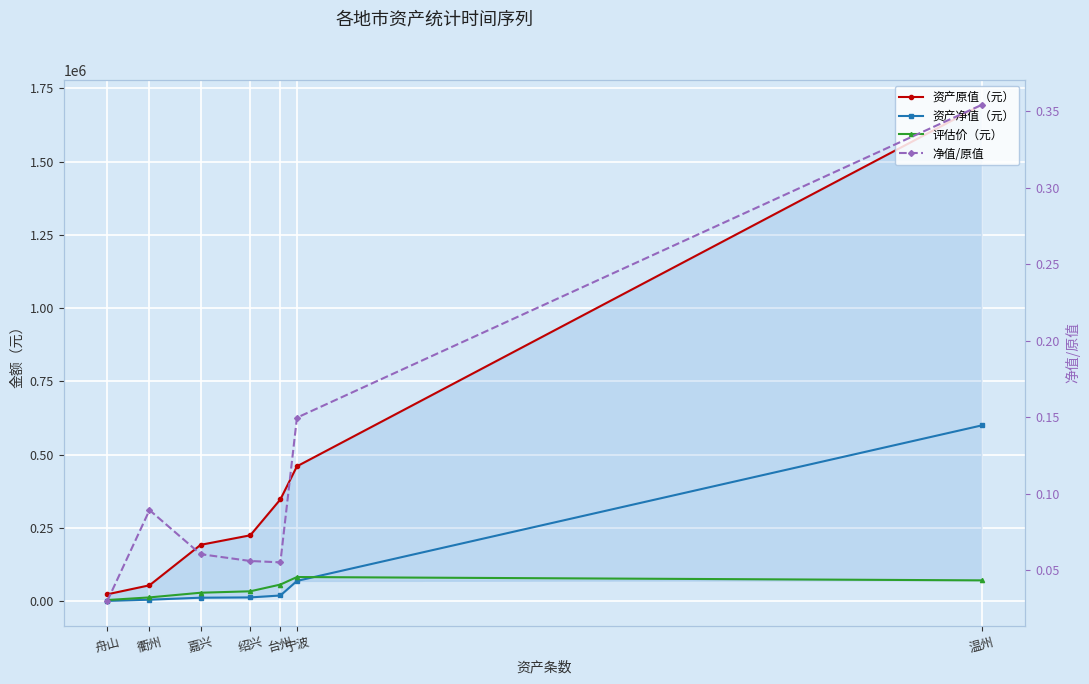

Read the 净值/原值 value at 嘉兴.

0.1